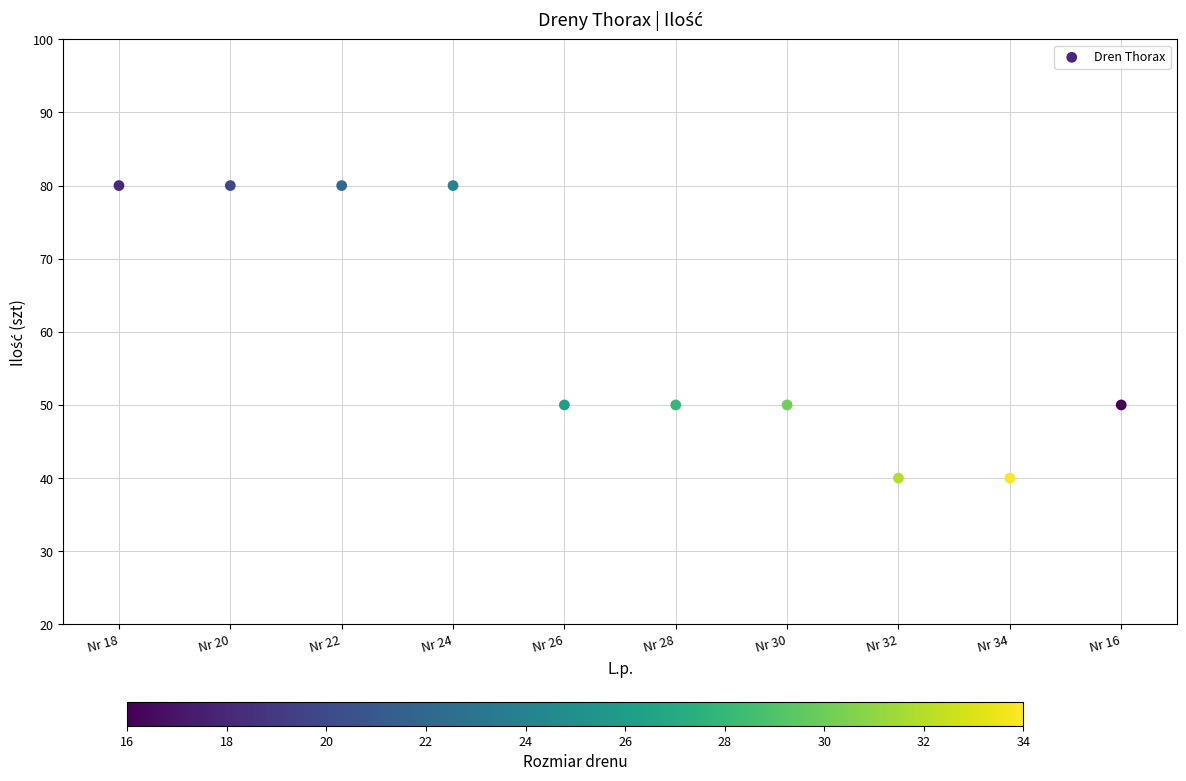

What is the range of X values (max minus min)?

9